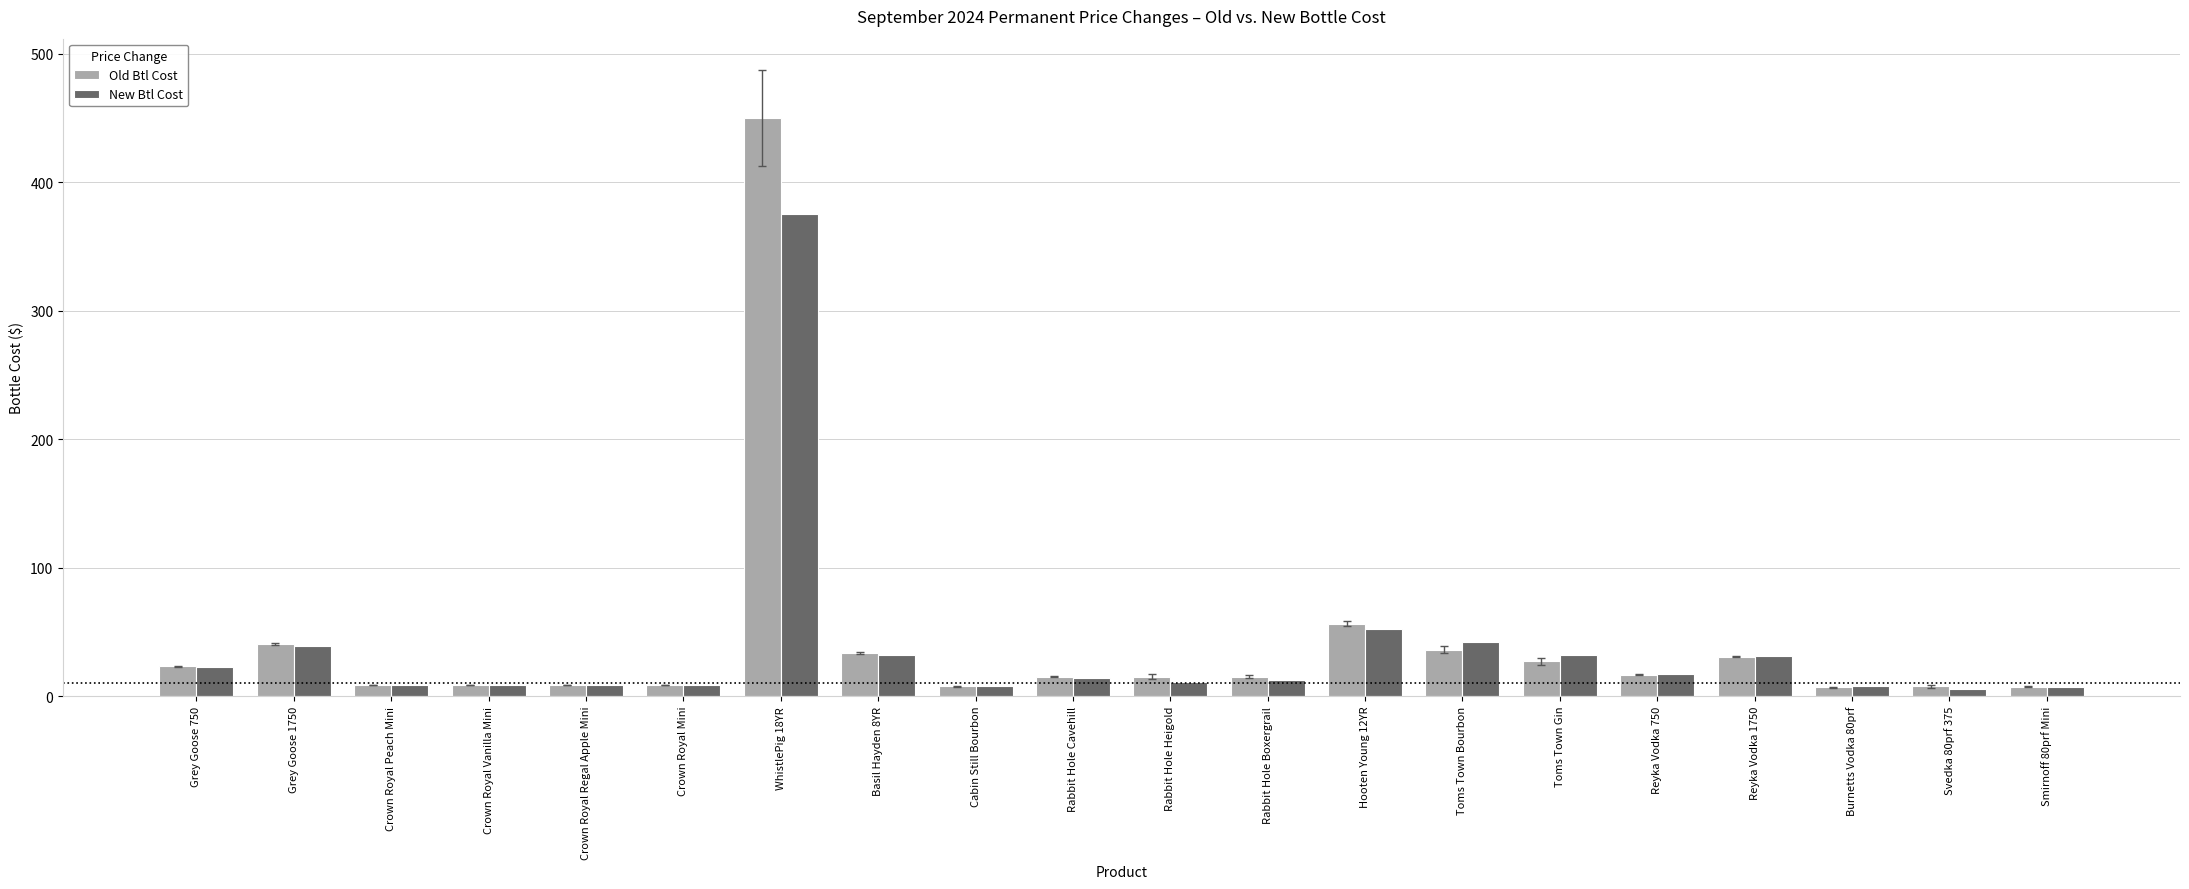

At which category is the sum across all series the highest?

WhistlePig 18YR